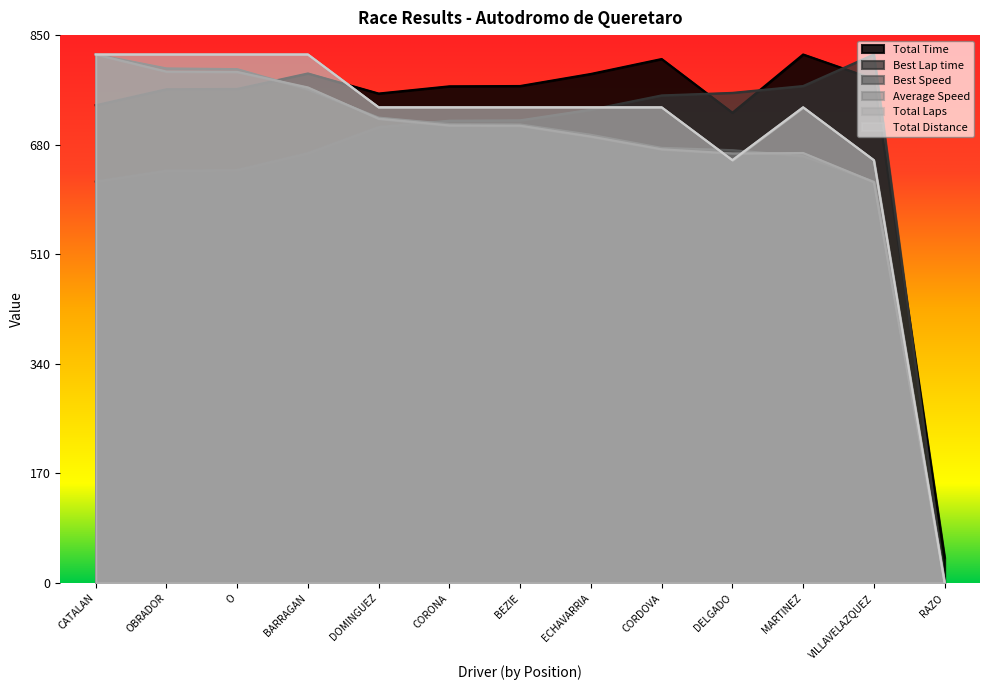

At how many categories does at least one series exceed 758?

12